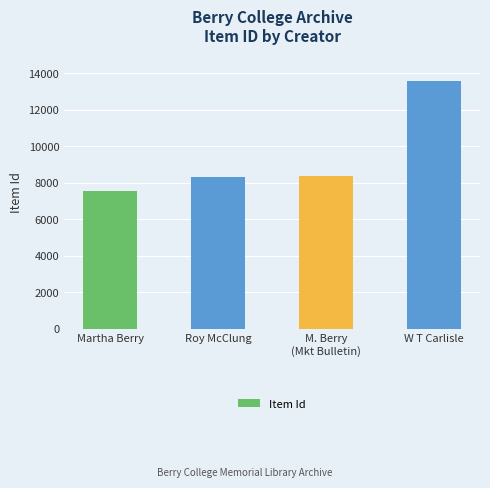

What is the value of the 4th bar from the left?

13575